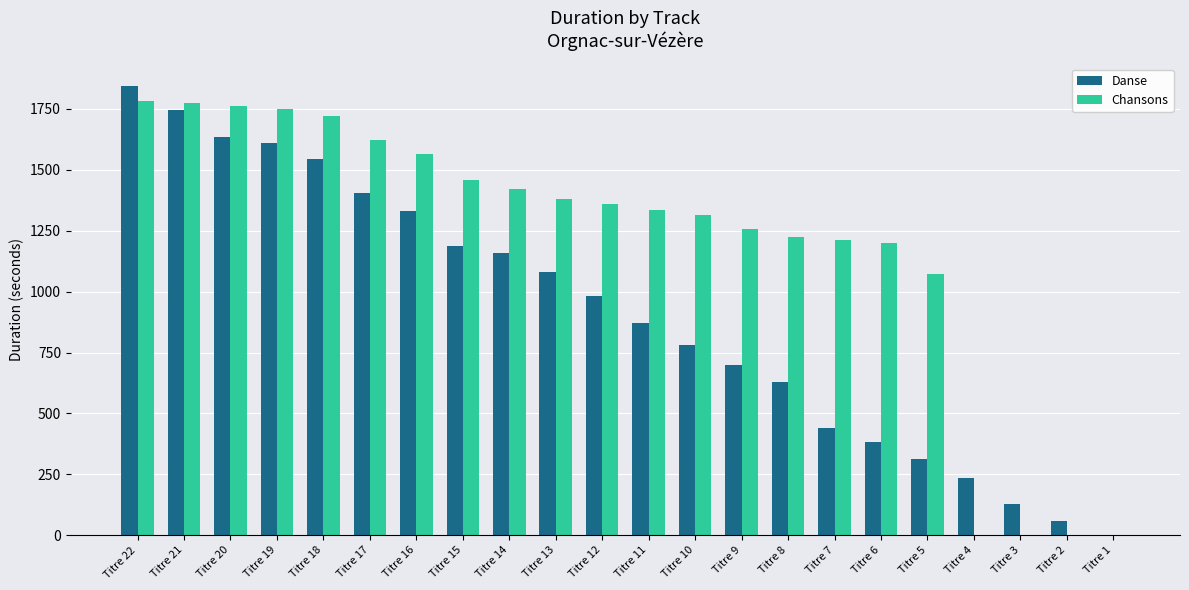

Which series has the largest total across all categories?

Chansons